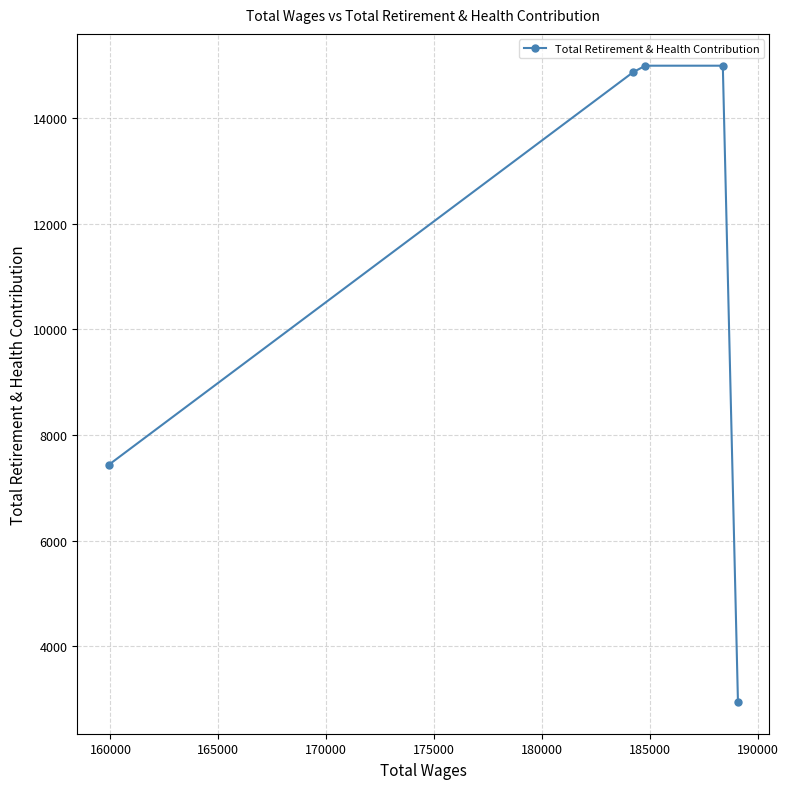

What is the sum of all values?

55251